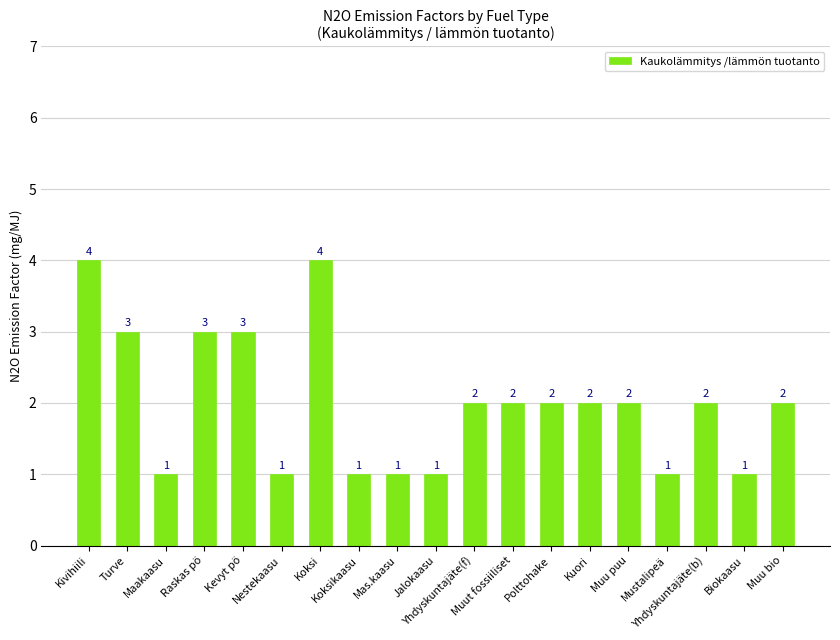

Is it true that the value at Yhdyskuntajäte(f) is 3?

False